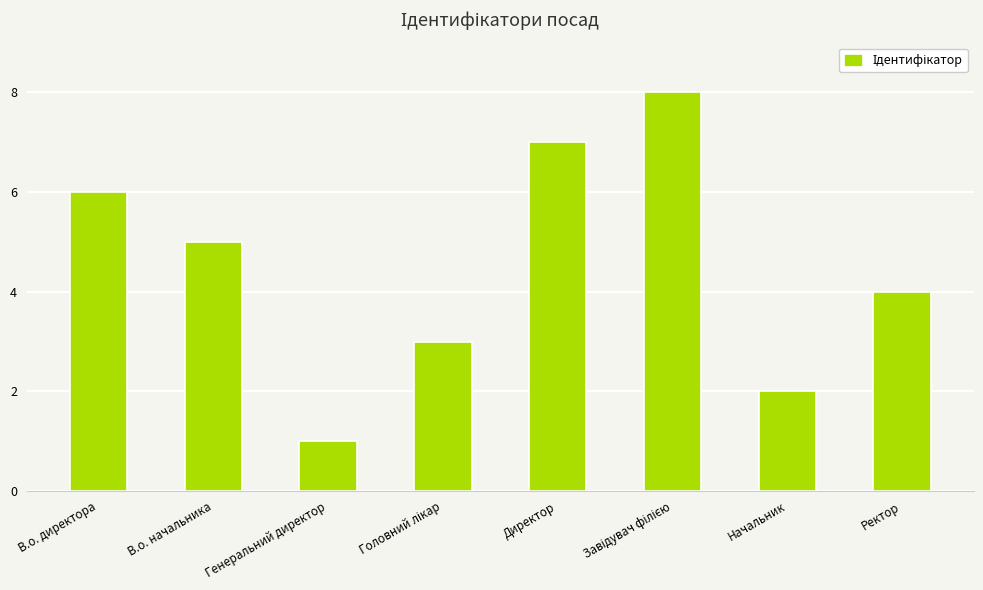

Where does the data first go above 5?

В.о. директора